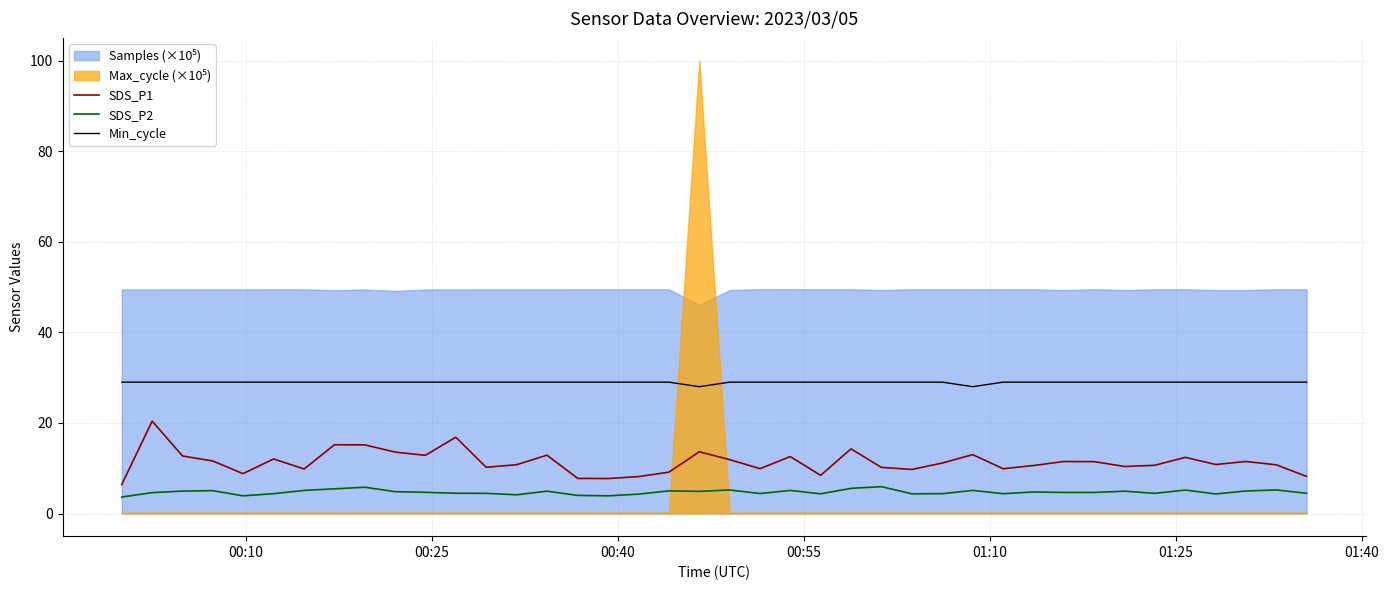

True or false: Min_cycle and SDS_P1 cross at least once.

False